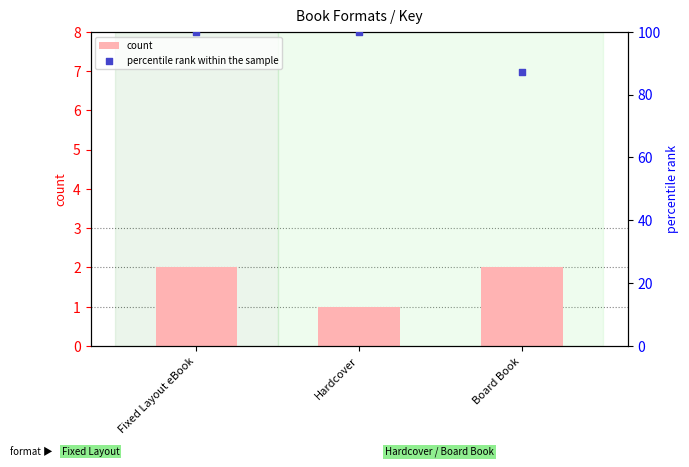

What are all the series names shown in the legend?

count, percentile rank within the sample